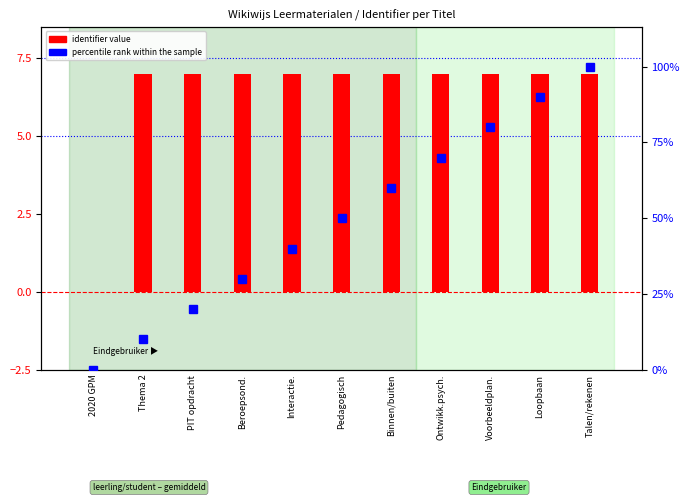

What is the label of the 8th bar from the left?

Ontwikk.psych.